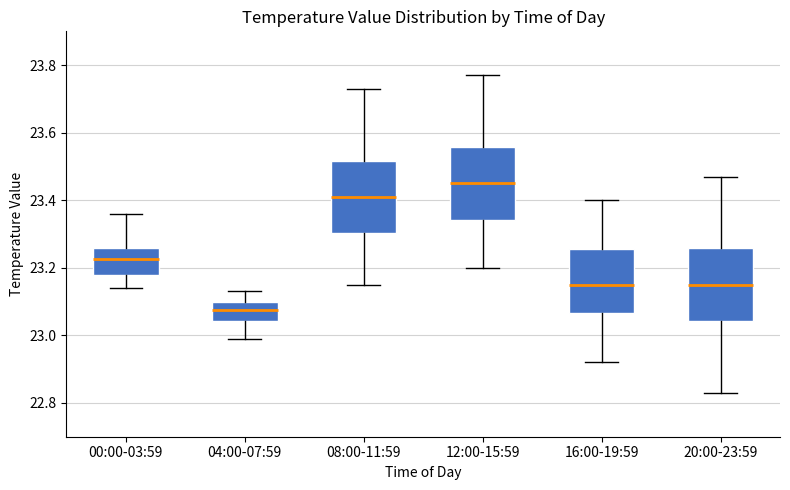

Which box has the highest median line?

12:00-15:59